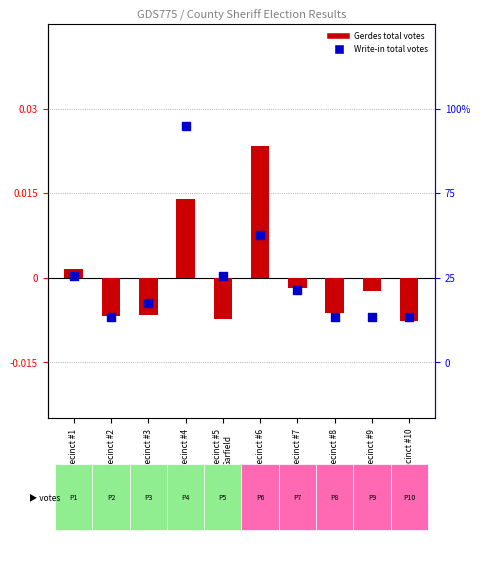

Which series has the largest Y range (max minus min)?

Write-in votes (normalized)